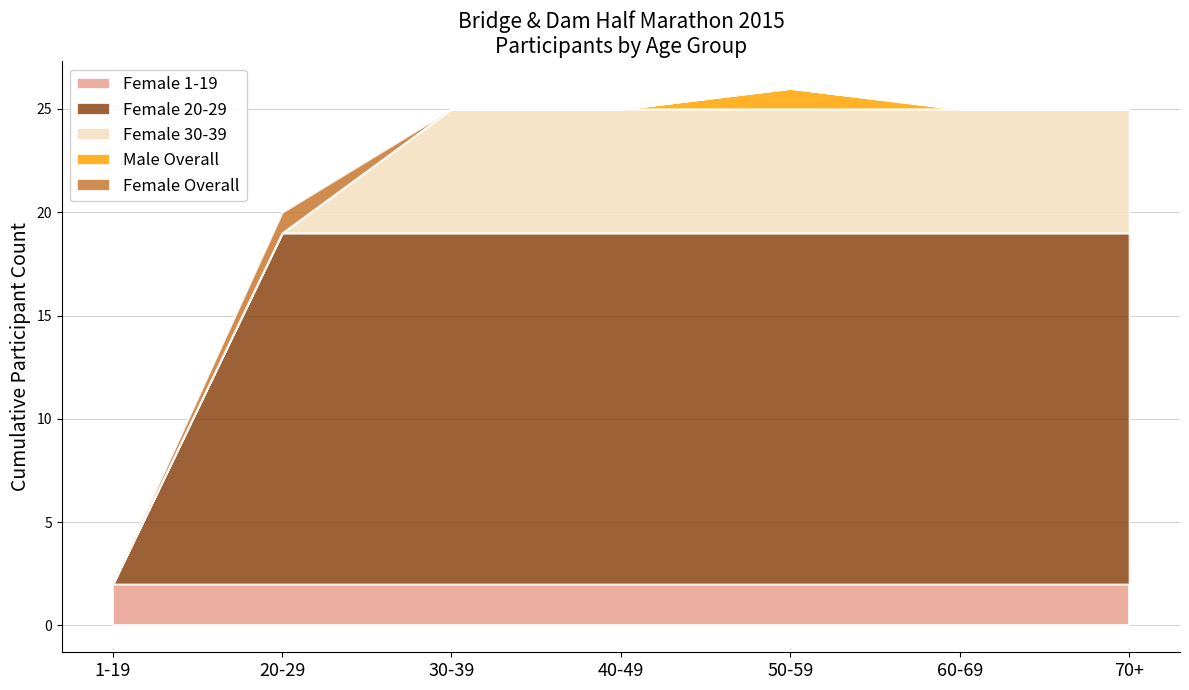

True or false: Male 30-39 and Female 30-39 cross at least once.

False